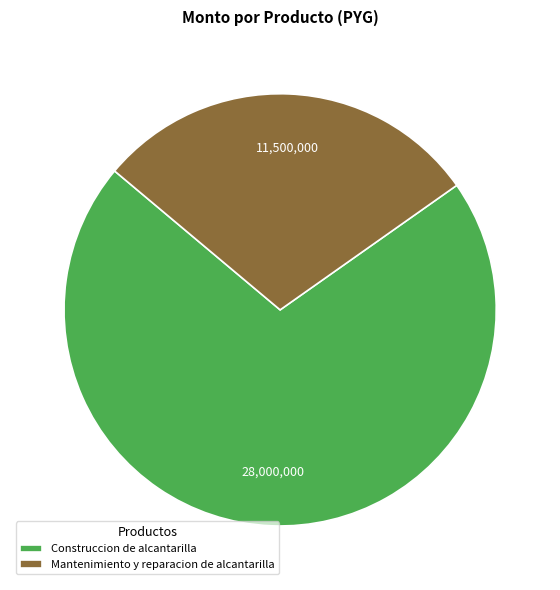

Is there any slice that represents more than half of the pie?

Yes